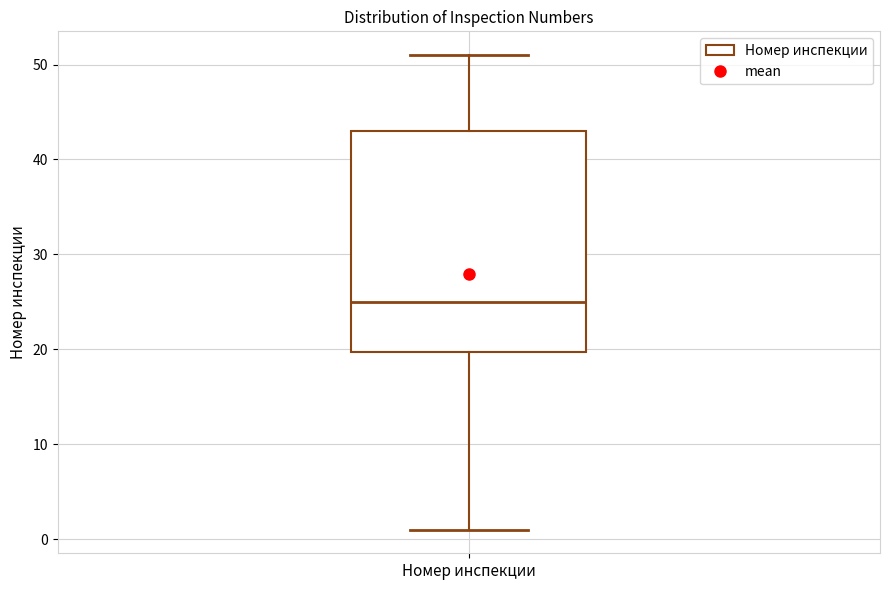

Transcribe this box plot: give where the median line is, the range the box spans, and where the two whiskers end, as read against the y-axis. The values are not printed on the chart, so give them approximately, as read against the axis.

median 25, box 20 to 43, whiskers 1 to 51